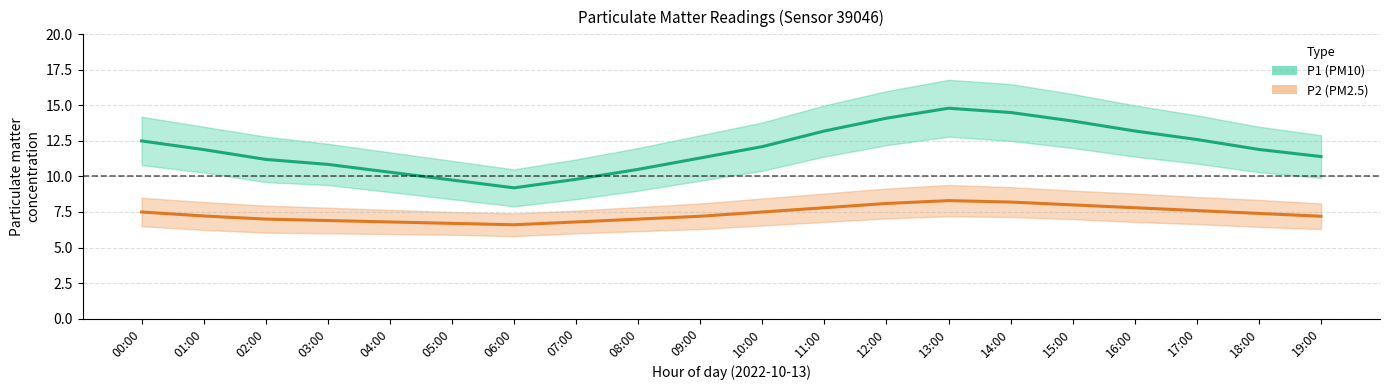

True or false: P1 (PM10) has a value of 11.4 at 19:00.

True